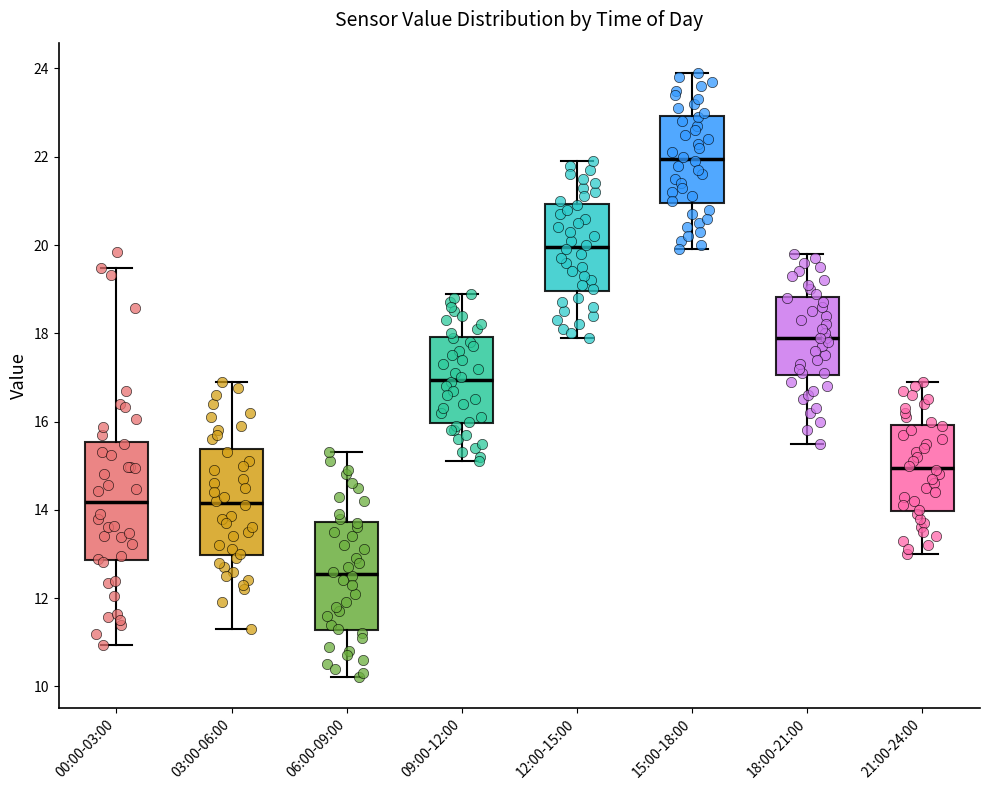

Reading left to right, read every box against the y-axis: the position of its median line, the range the box covers, and the ends of its whiskers. The values are not printed on the chart, so give them approximately, as read against the axis.

00:00-03:00: median 14.2, box 12.8 to 15.6, whiskers 11.0 to 19.4
03:00-06:00: median 14.2, box 13.0 to 15.4, whiskers 11.4 to 17.0
06:00-09:00: median 12.6, box 11.2 to 13.8, whiskers 10.2 to 15.4
09:00-12:00: median 17.0, box 16.0 to 18.0, whiskers 15.2 to 19.0
12:00-15:00: median 20.0, box 19.0 to 21.0, whiskers 18.0 to 22.0
15:00-18:00: median 22.0, box 21.0 to 23.0, whiskers 20.0 to 24.0
18:00-21:00: median 18.0, box 17.0 to 18.8, whiskers 15.6 to 19.8
21:00-24:00: median 15.0, box 14.0 to 16.0, whiskers 13.0 to 17.0